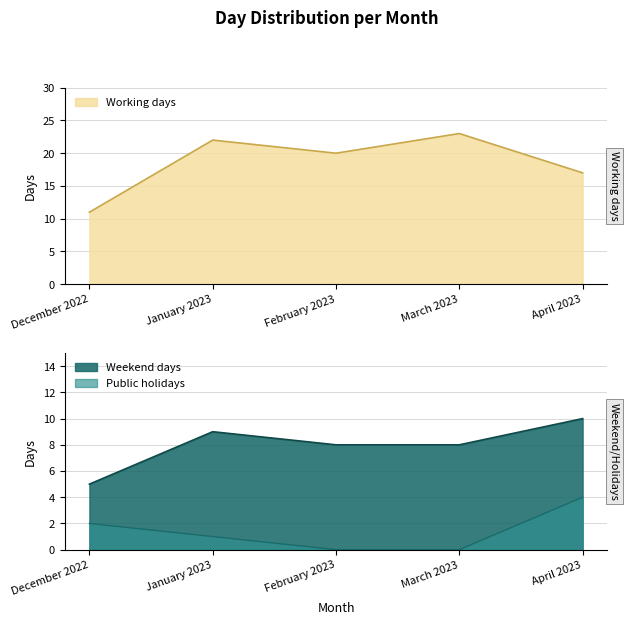

What is the value of the Weekend days point at the 3rd from the left?

8